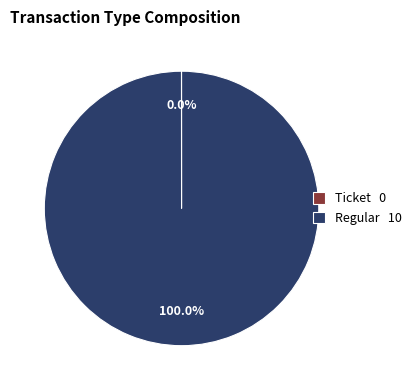

Is there any slice that represents more than half of the pie?

Yes